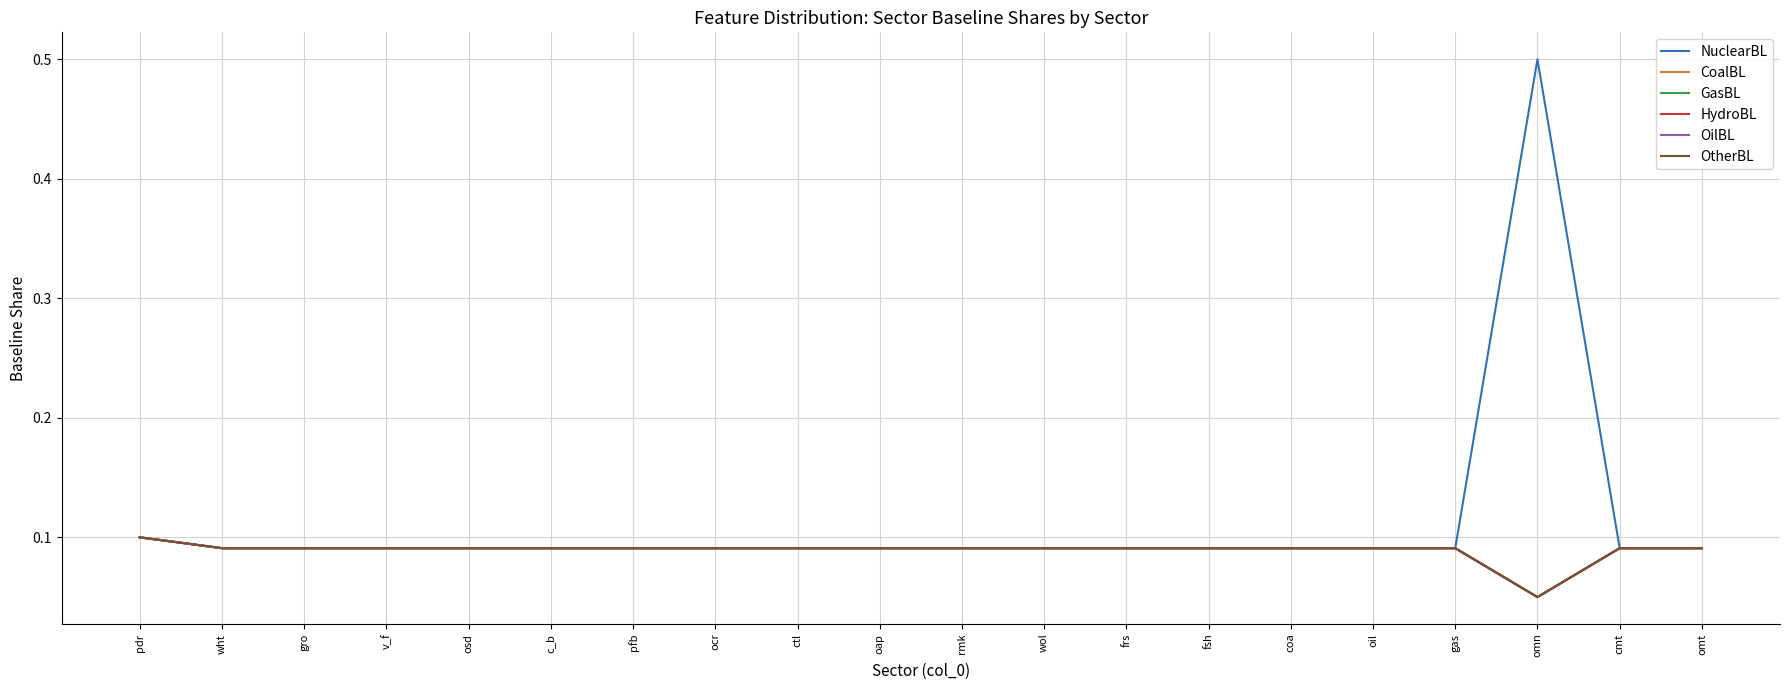

True or false: OtherBL and NuclearBL intersect in this chart.

False